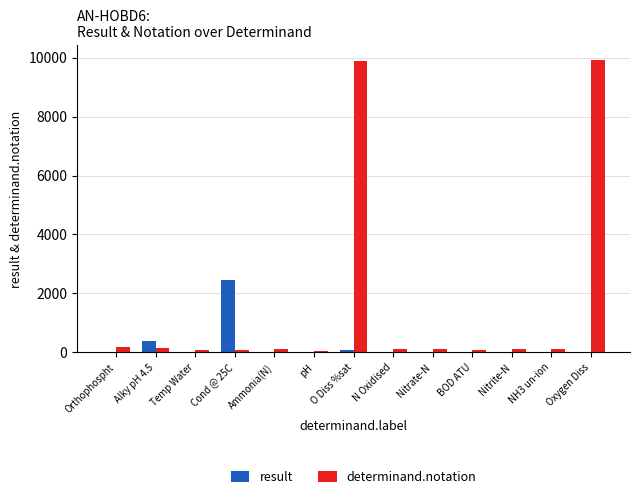

Where is result nearest to the value 1231?

Alky pH 4.5